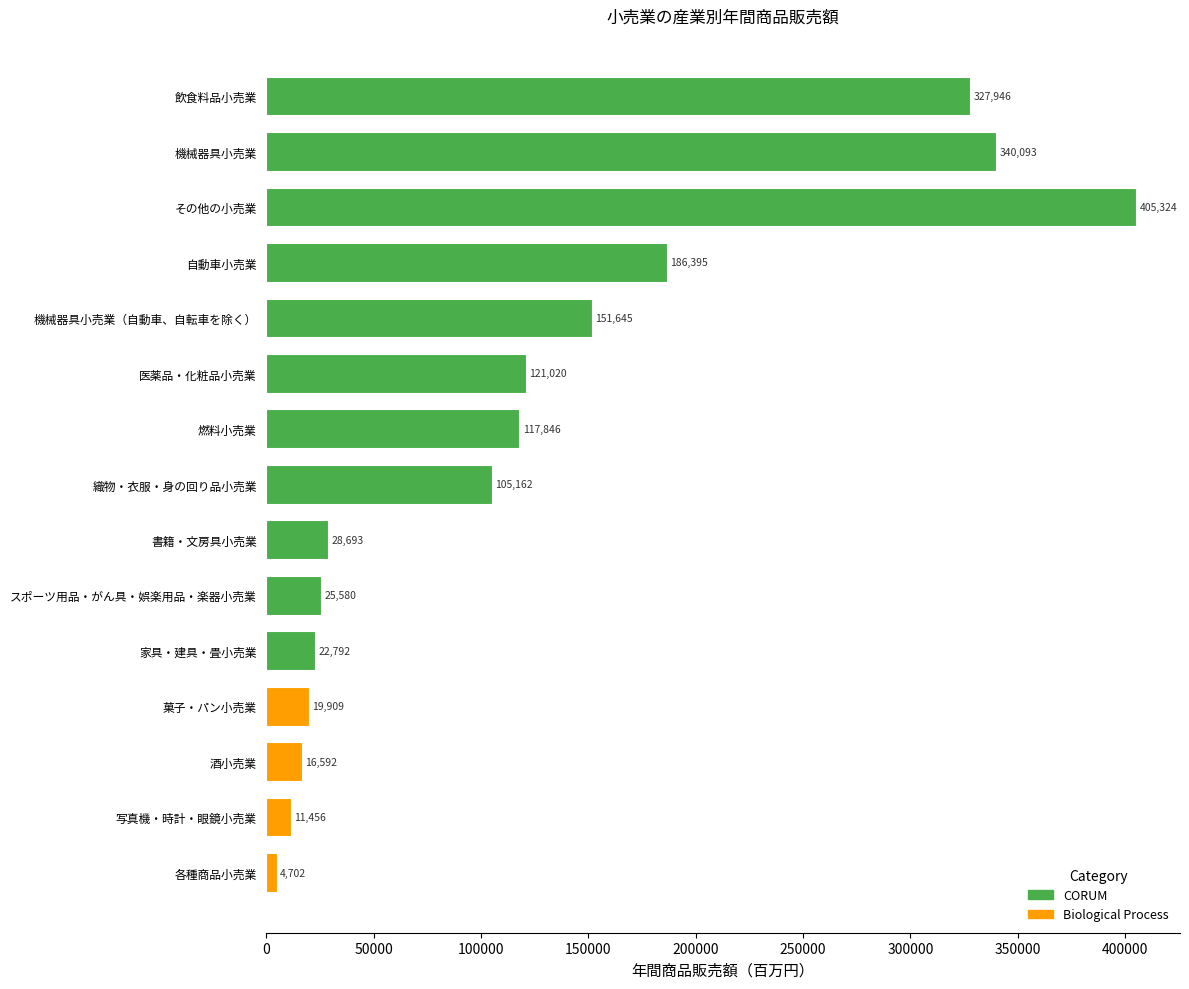

Which category has the lowest value across all series?

各種商品小売業